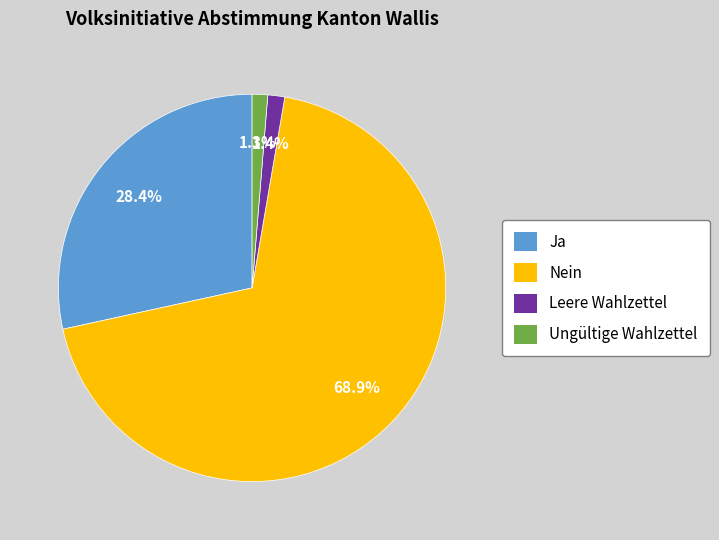

Which slice is the largest?

Nein